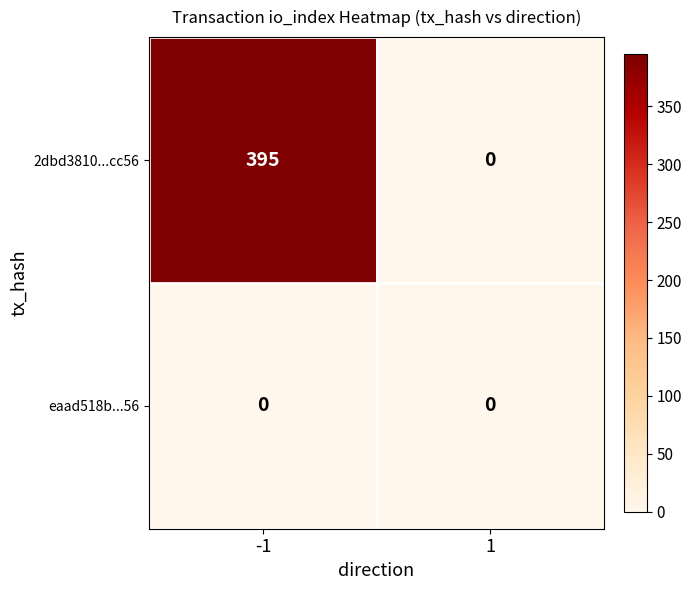

Which series changed the most between -1 and 1?

2dbd3810...cc56